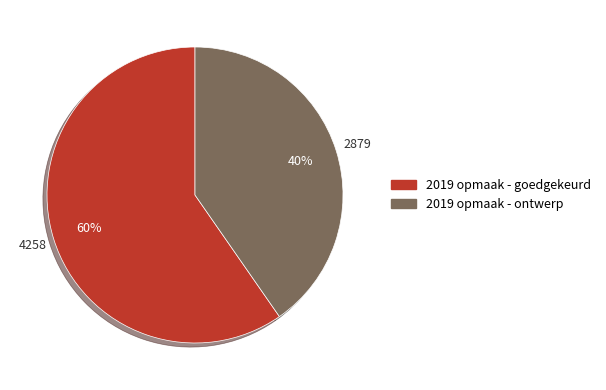

How many slices are in this pie chart?

2